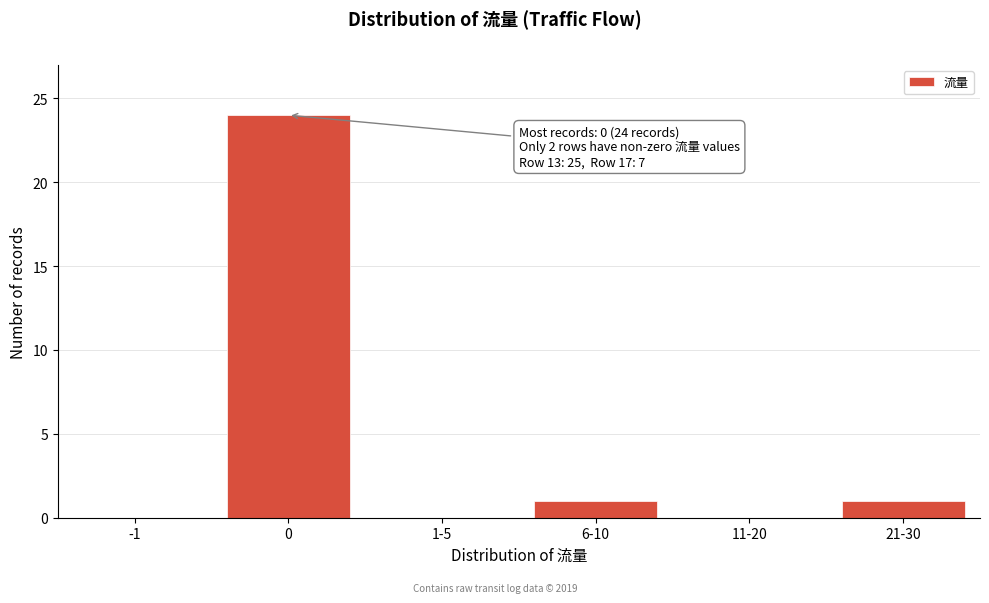

Reading left to right, list all the values displayed in this chart.

-1=0	0=24	1-5=0	6-10=1	11-20=0	21-30=1